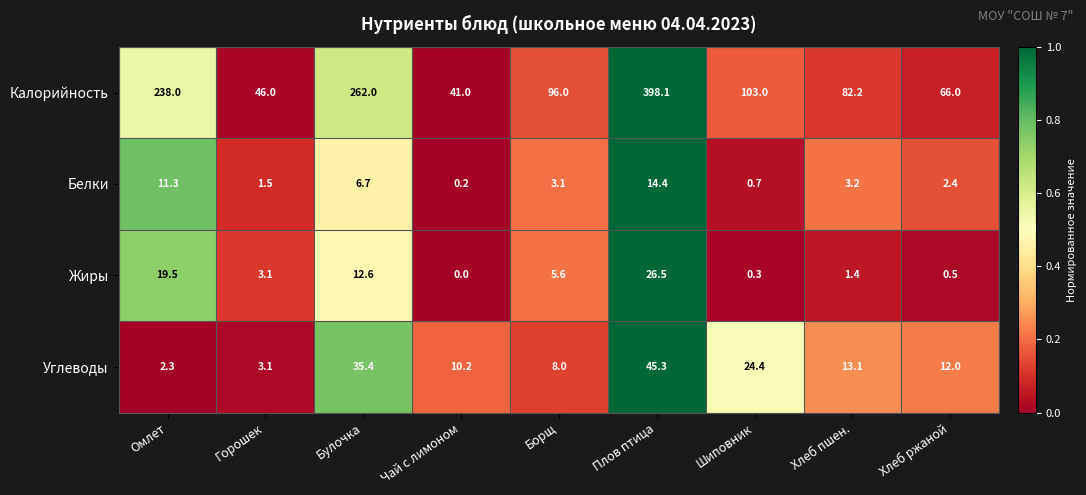

At which category does the chart reach its peak across all series?

Плов птица